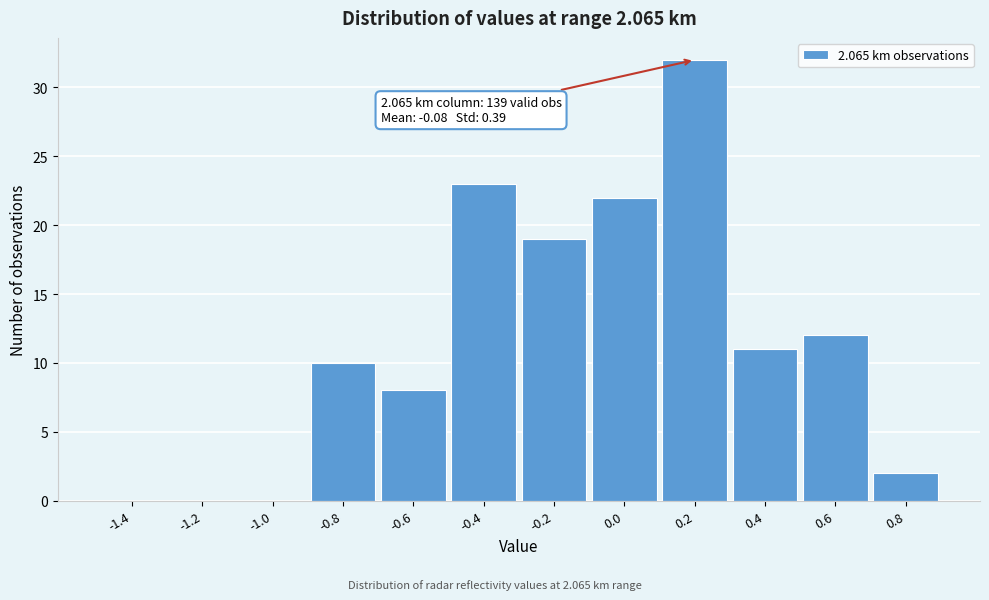

Which range on the x-axis has the tallest bar?

0.1 to 0.3